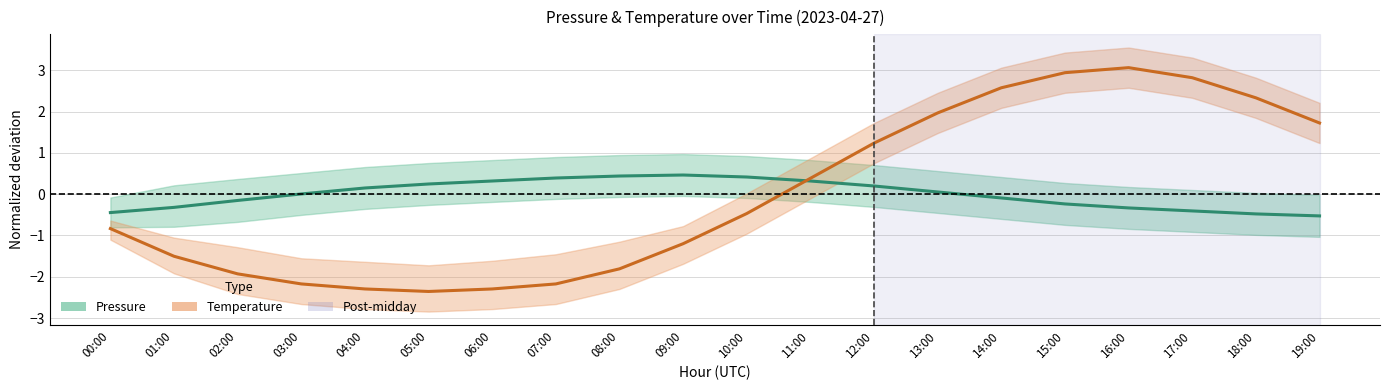

Reading left to right, transcribe all the data shown in this chart.

Pressure (center): 00:00=-0.4	01:00=-0.3	02:00=-0.2	03:00=0.0	04:00=0.1	05:00=0.2	06:00=0.3	07:00=0.4	08:00=0.4	09:00=0.5	10:00=0.4	11:00=0.3	12:00=0.2	13:00=0.1	14:00=-0.1	15:00=-0.2	16:00=-0.3	17:00=-0.4	18:00=-0.5	19:00=-0.5
Temperature (center): 00:00=-0.8	01:00=-1.5	02:00=-1.9	03:00=-2.2	04:00=-2.3	05:00=-2.4	06:00=-2.3	07:00=-2.2	08:00=-1.8	09:00=-1.2	10:00=-0.5	11:00=0.4	12:00=1.2	13:00=2.0	14:00=2.6	15:00=2.9	16:00=3.1	17:00=2.8	18:00=2.3	19:00=1.7